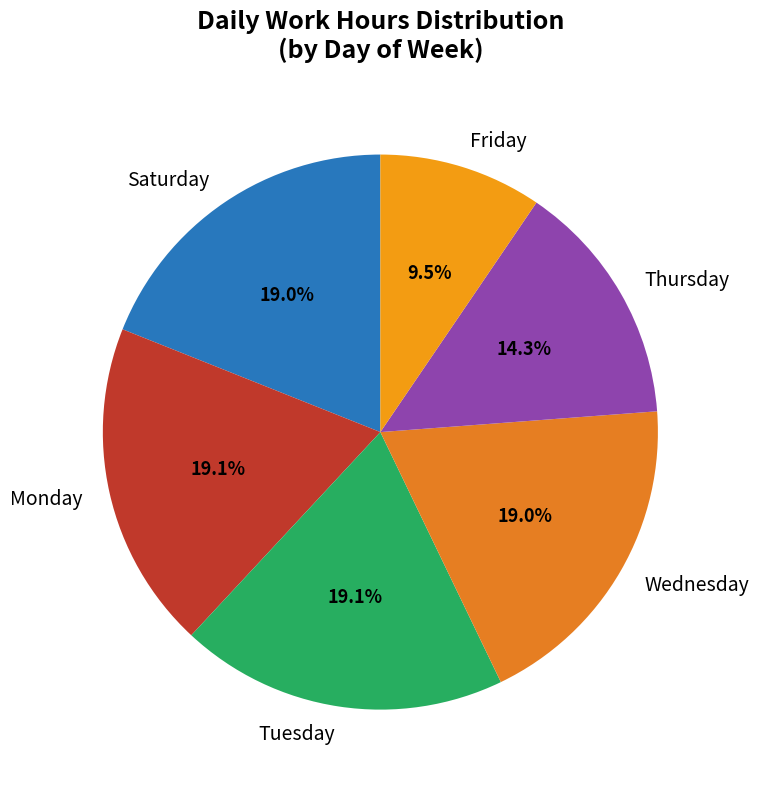

Is the sum of Monday and Wednesday greater than half?

No